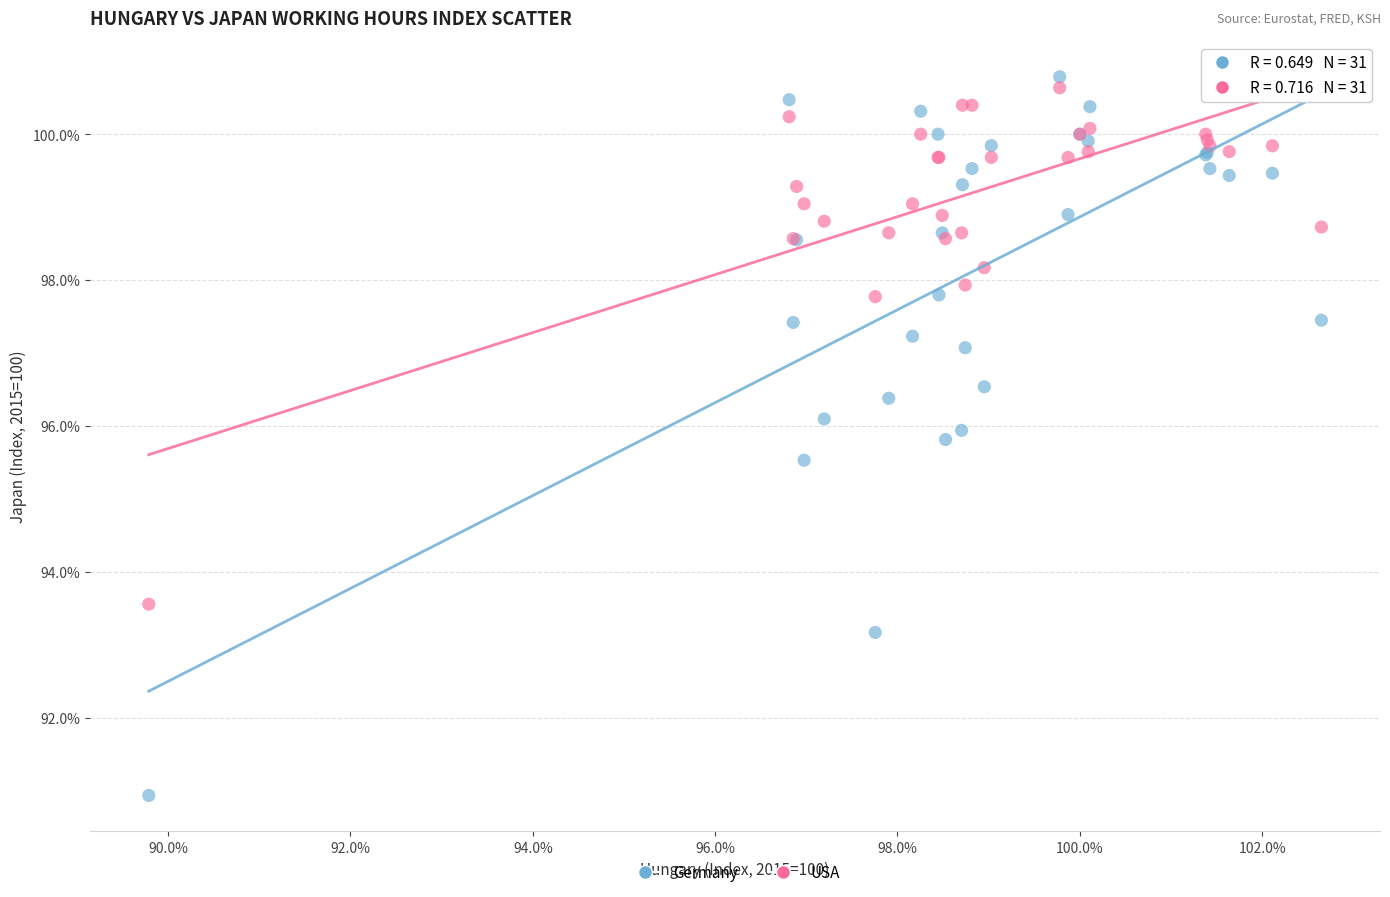

Across all series, what Y value is closest to 95?

95.5